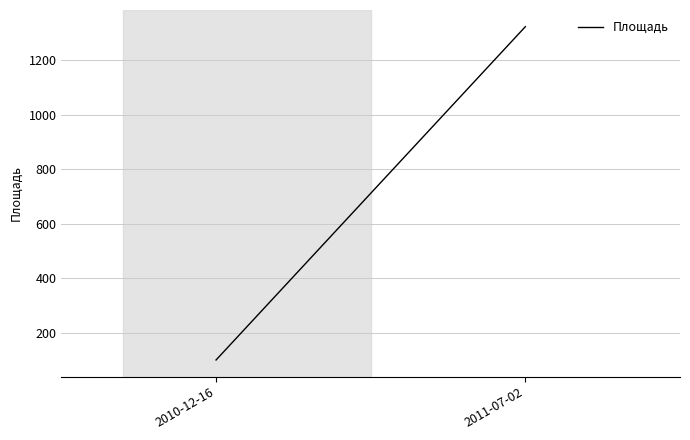

Which label corresponds to the largest value in the chart?

2011-07-02